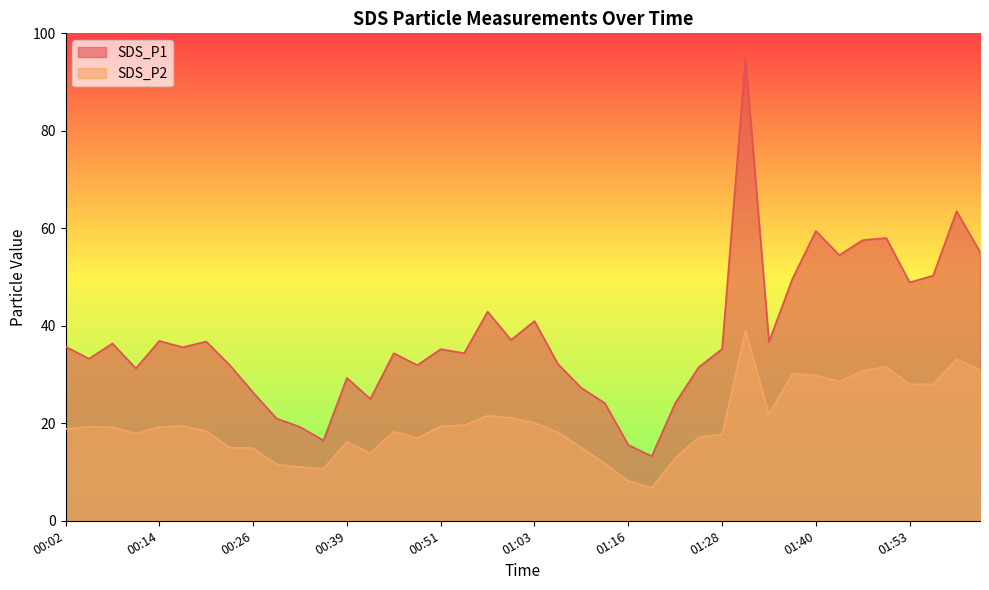

What is the value of the SDS_P2 point at the 23rd from the left?

15.0